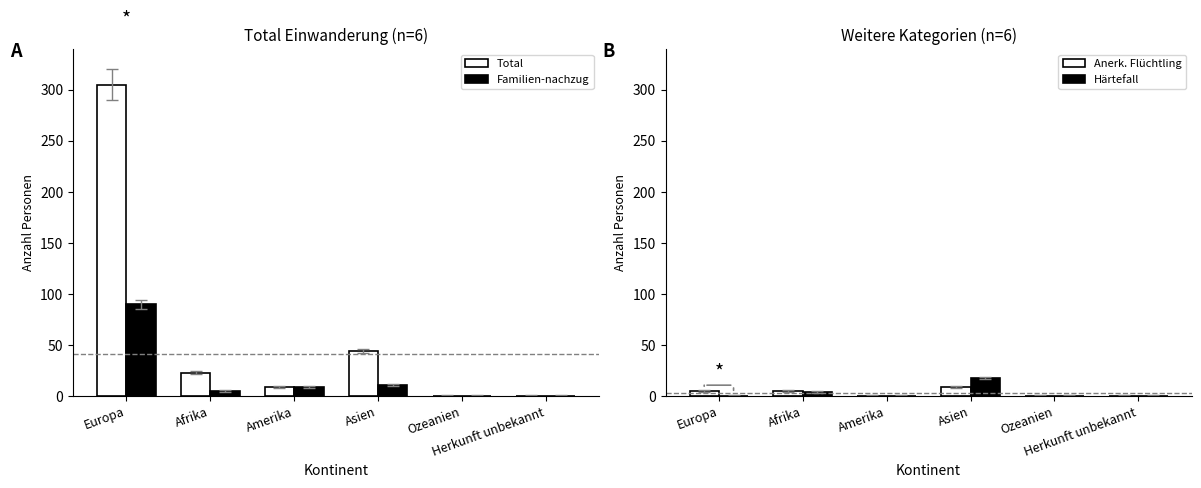

Is the value of Härtefall at Amerika greater than the value of Anerk. Flüchtling at Amerika?

No